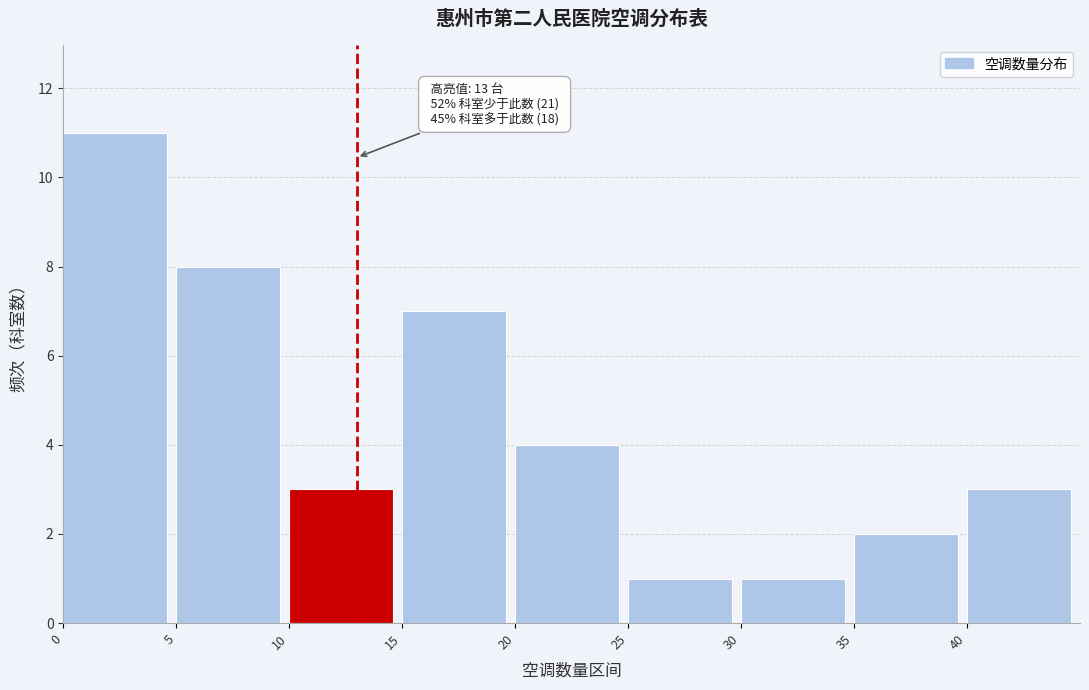

Which range on the x-axis has the tallest bar?

0 to 5